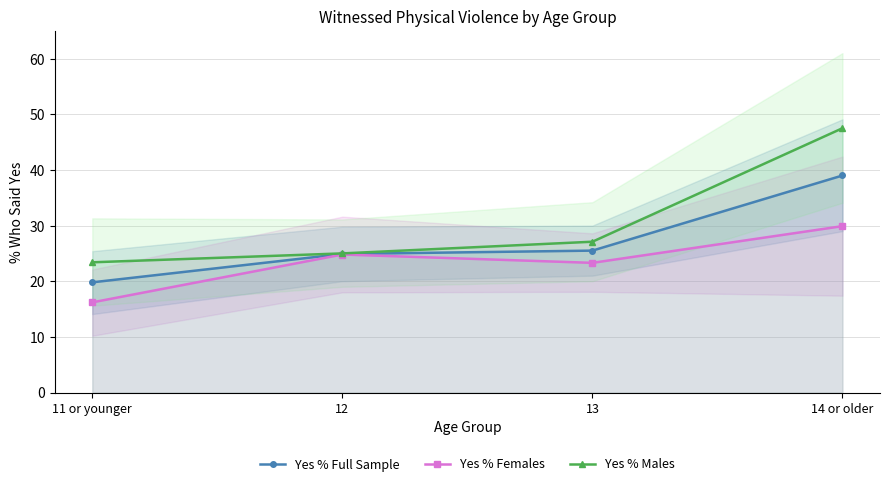

What is the label of the 2nd point from the left?

12